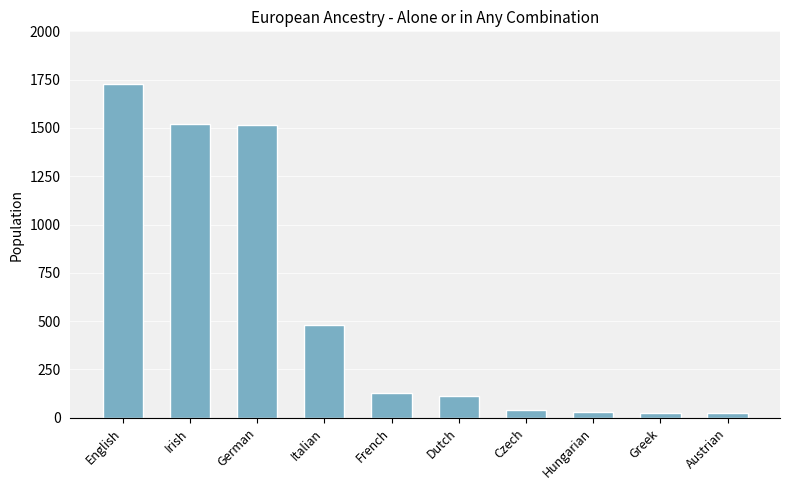

What is the maximum value shown in the chart?

1725